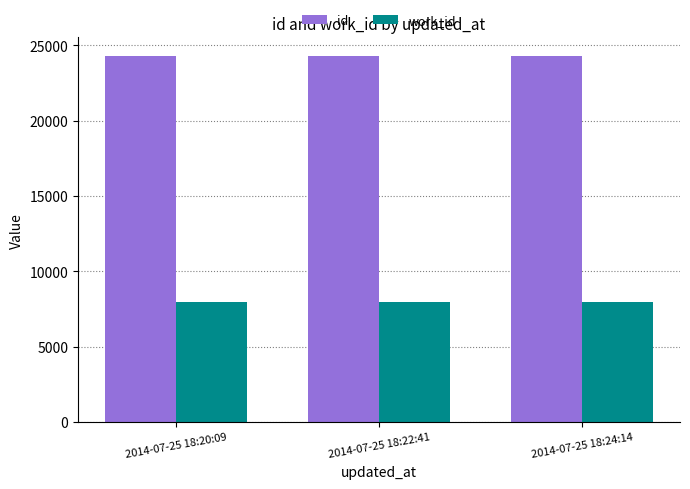

What is the spread (max minus min) of values at 2014-07-25 18:24:14?

16321